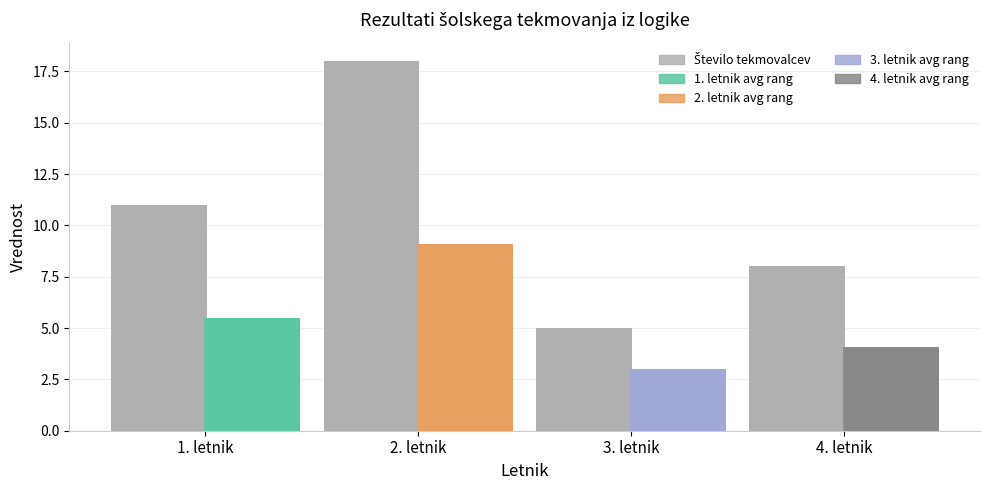

Where does the Število tekmovalcev series first go above 11?

2. letnik